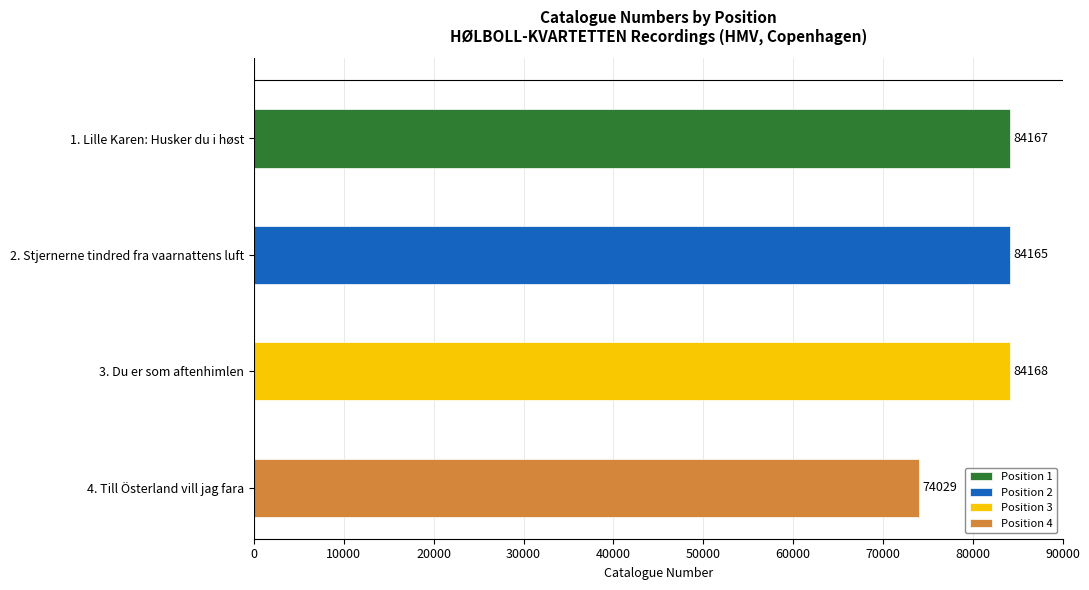

What is the average value?

81632